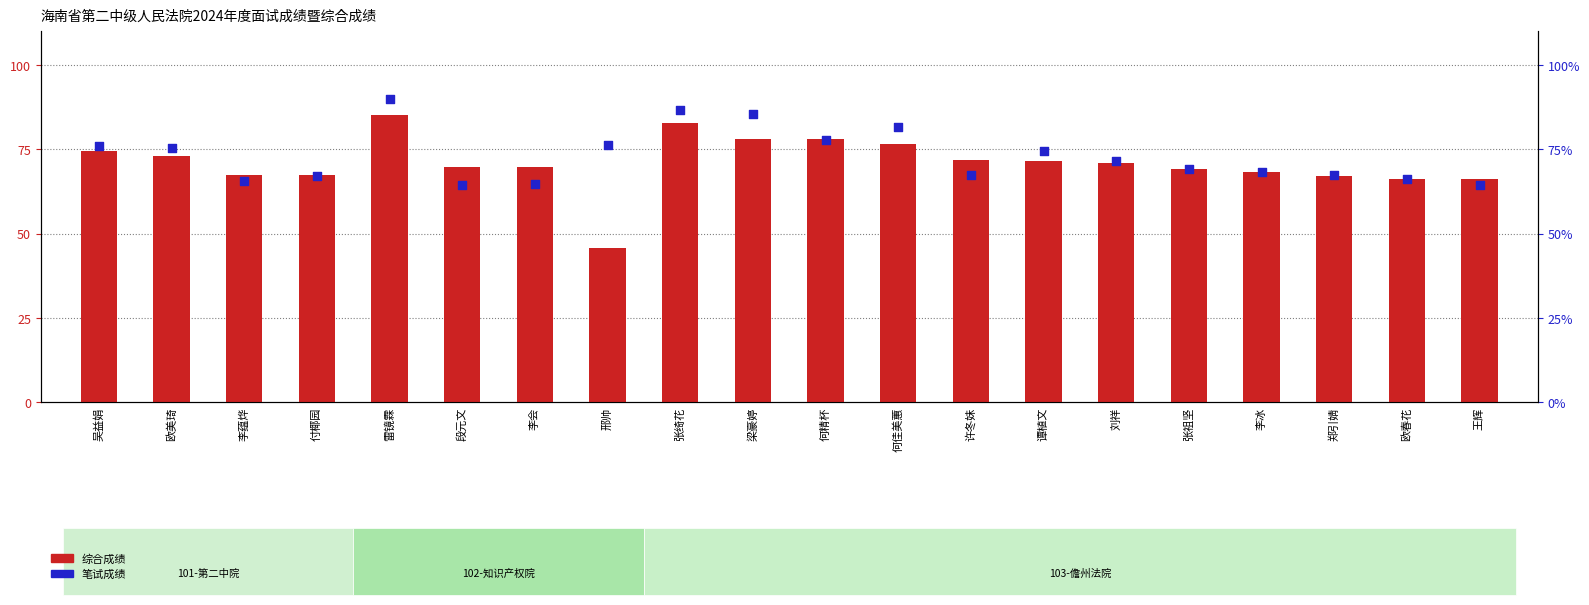

What is the total value across all series at 邢帅?

122.1